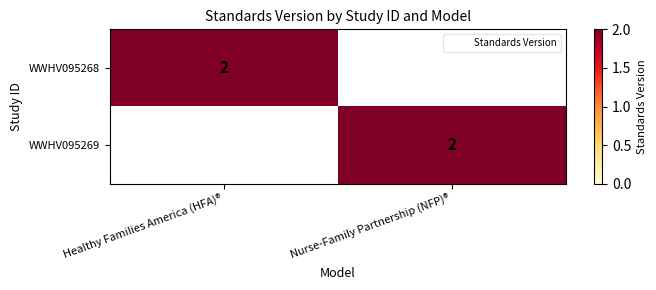

At which label does WWHV095269 reach its peak?

Nurse-Family Partnership (NFP)®